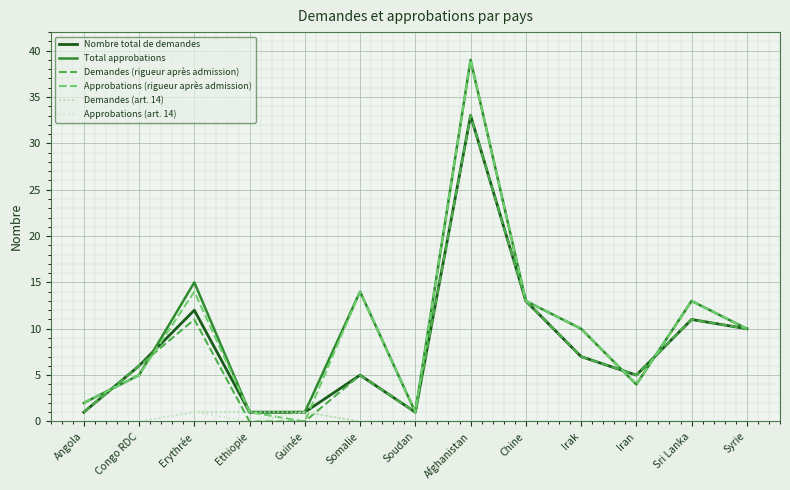

What is the spread (max minus min) of values at Chine?

13